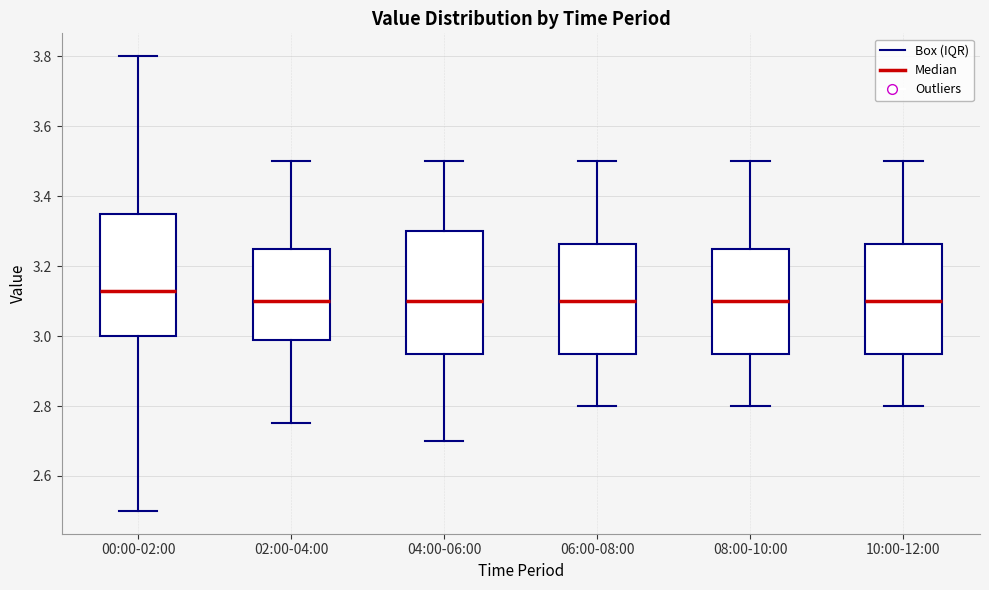

Reading left to right, read every box against the y-axis: the position of its median line, the range the box covers, and the ends of its whiskers. The values are not printed on the chart, so give them approximately, as read against the axis.

00:00-02:00: median 3.14, box 3.00 to 3.34, whiskers 2.50 to 3.80
02:00-04:00: median 3.10, box 2.98 to 3.26, whiskers 2.76 to 3.50
04:00-06:00: median 3.10, box 2.96 to 3.30, whiskers 2.70 to 3.50
06:00-08:00: median 3.10, box 2.96 to 3.26, whiskers 2.80 to 3.50
08:00-10:00: median 3.10, box 2.96 to 3.26, whiskers 2.80 to 3.50
10:00-12:00: median 3.10, box 2.96 to 3.26, whiskers 2.80 to 3.50